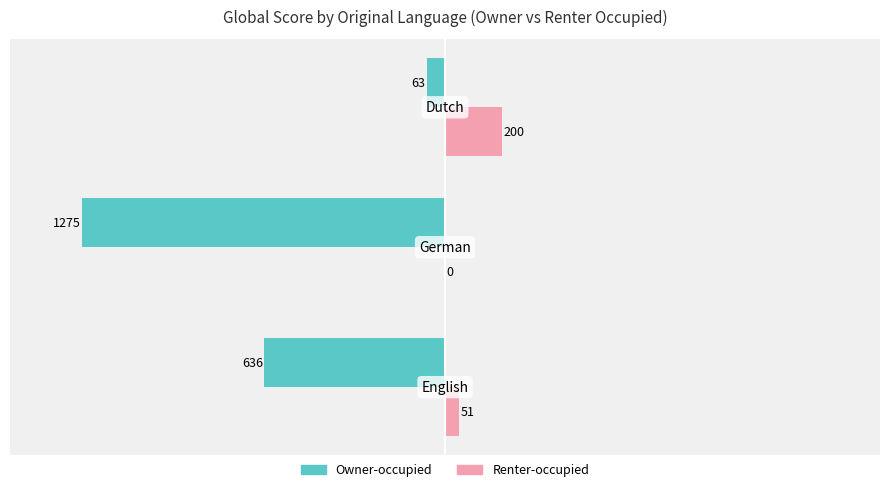

What are all the series names shown in the legend?

Owner-occupied, Renter-occupied